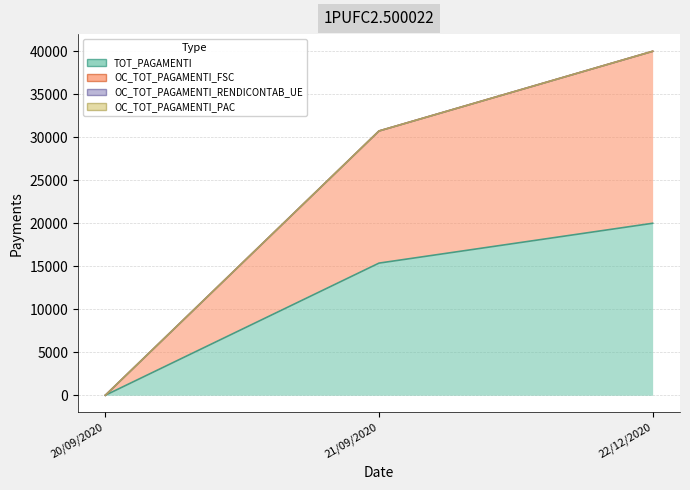

What is the difference between the TOT_PAGAMENTI values at 20/09/2020 and 21/09/2020?

15366.9